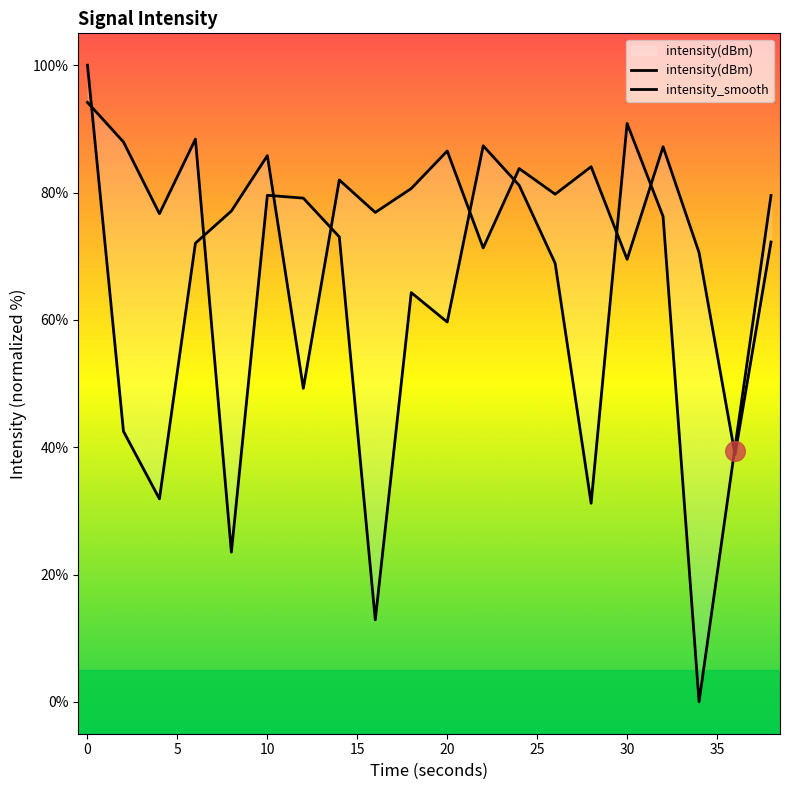

Is the value of intensity(dBm) at 16 greater than the value of intensity_smooth at 4?

Yes